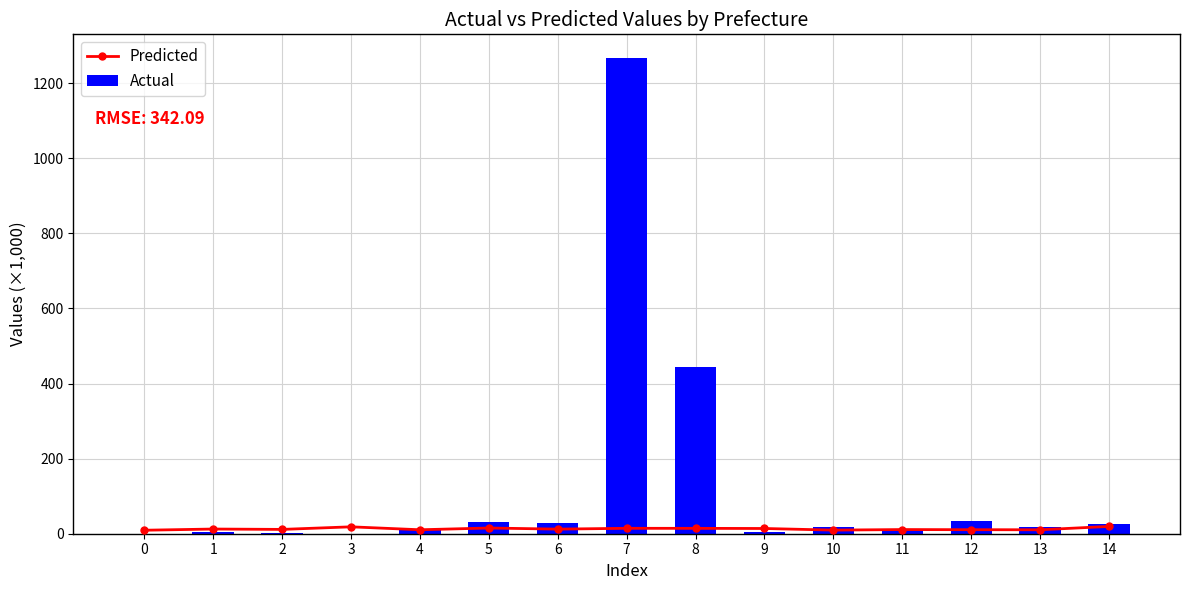

Which series changed the most between 10 and 13?

Actual